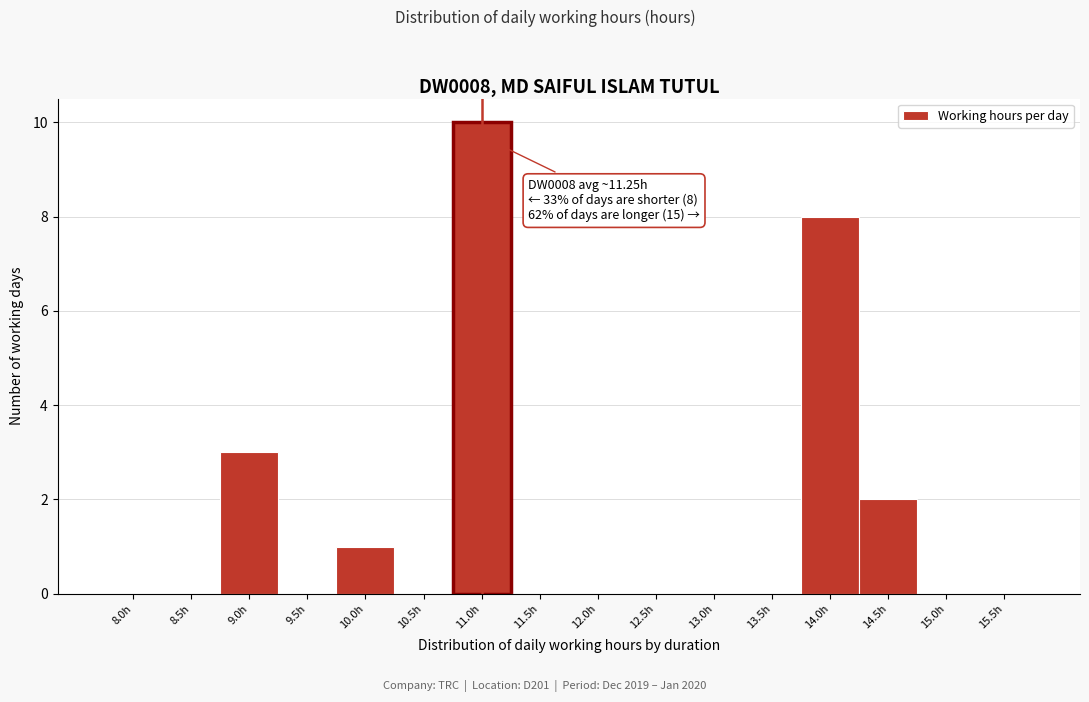

Reading left to right, transcribe all the data shown in this chart.

8.0h=0	8.5h=0	9.0h=3	9.5h=0	10.0h=1	10.5h=0	11.0h=10	11.5h=0	12.0h=0	12.5h=0	13.0h=0	13.5h=0	14.0h=8	14.5h=2	15.0h=0	15.5h=0